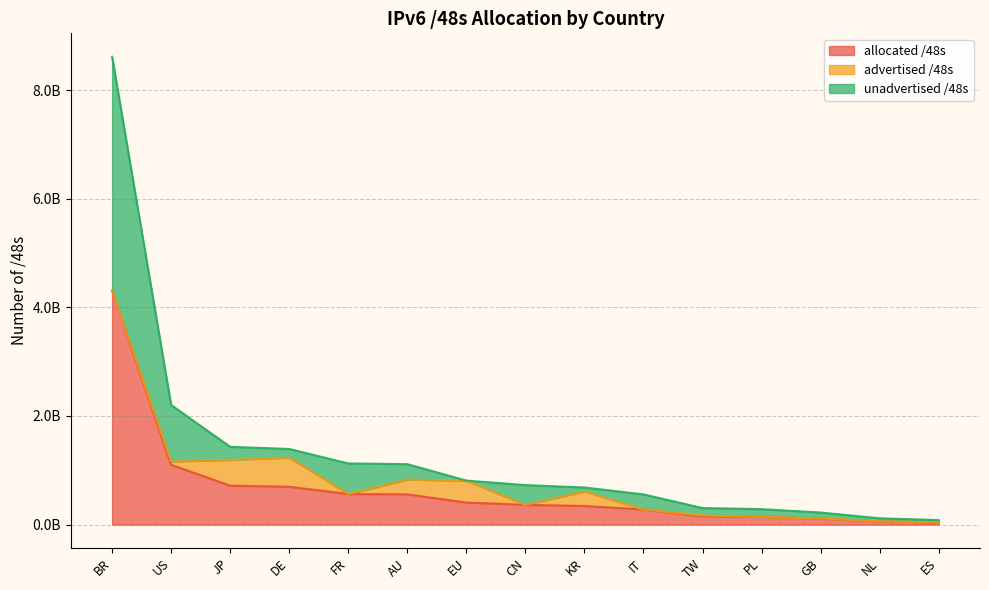

How many data points does each series have?

15